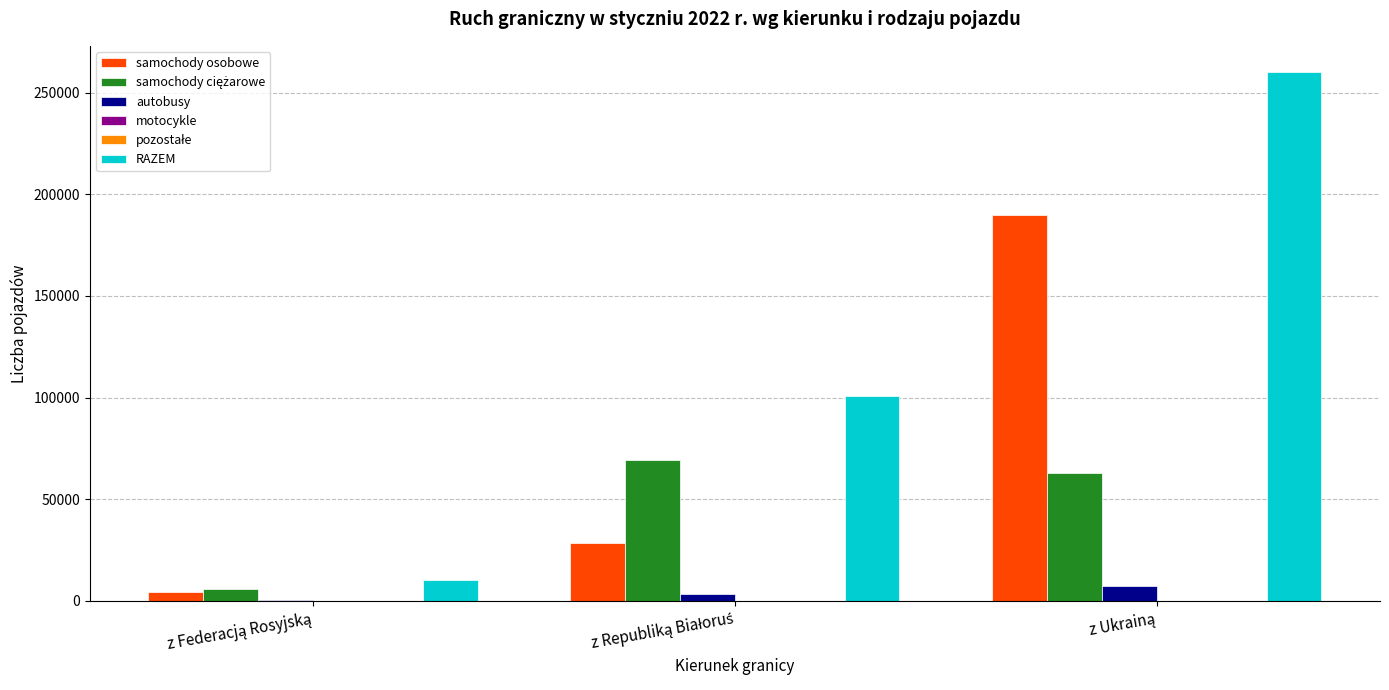

What is the sum of all autobusy values?

10986